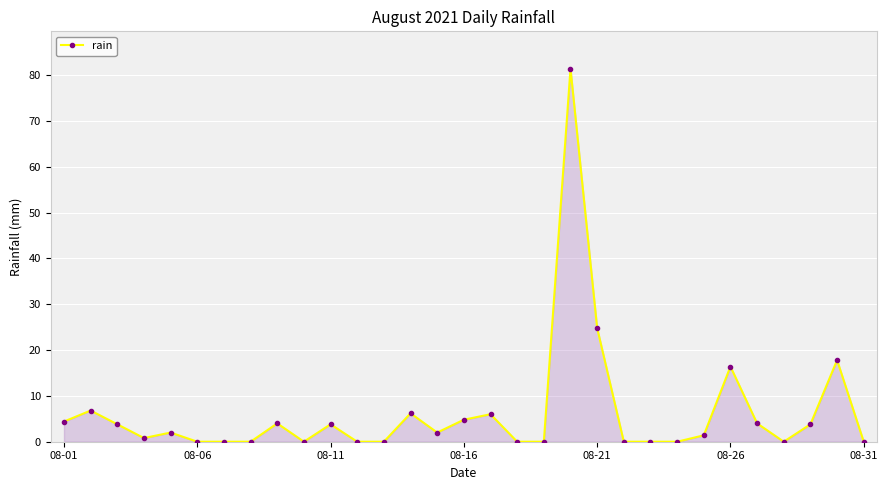

True or false: there are more than 1 points higher than both neighbors.

True